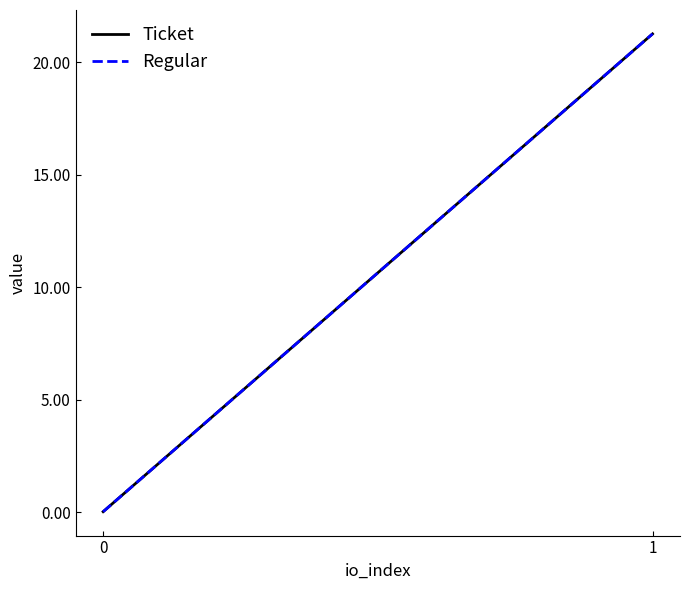

Is the value of Ticket at 0 greater than the value of Regular at 0?

No